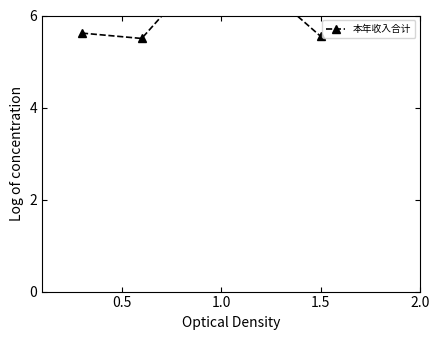

What is the average value?

6.0